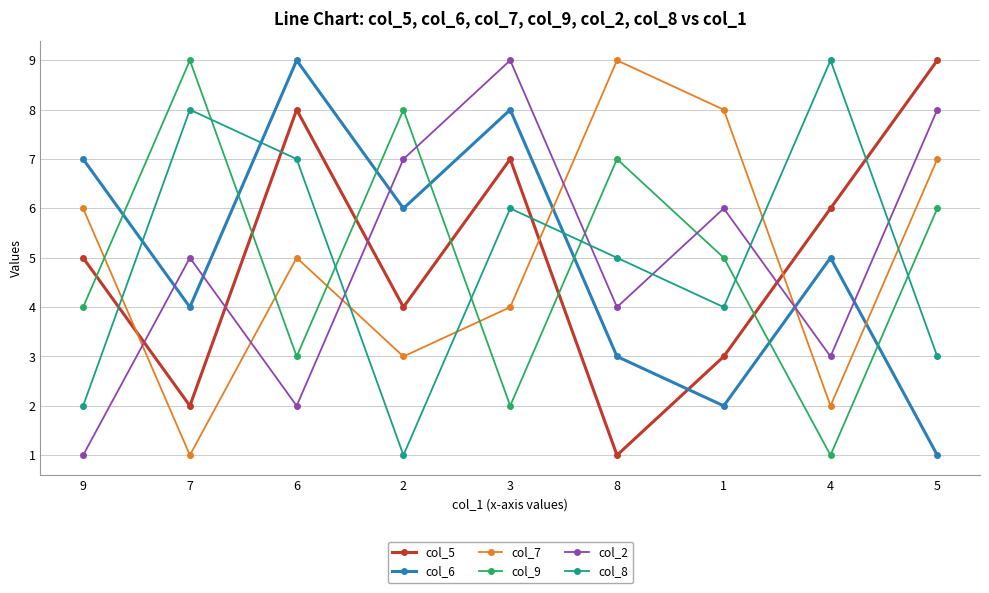

Where do col_8 and col_7 first cross each other?

9 and 7